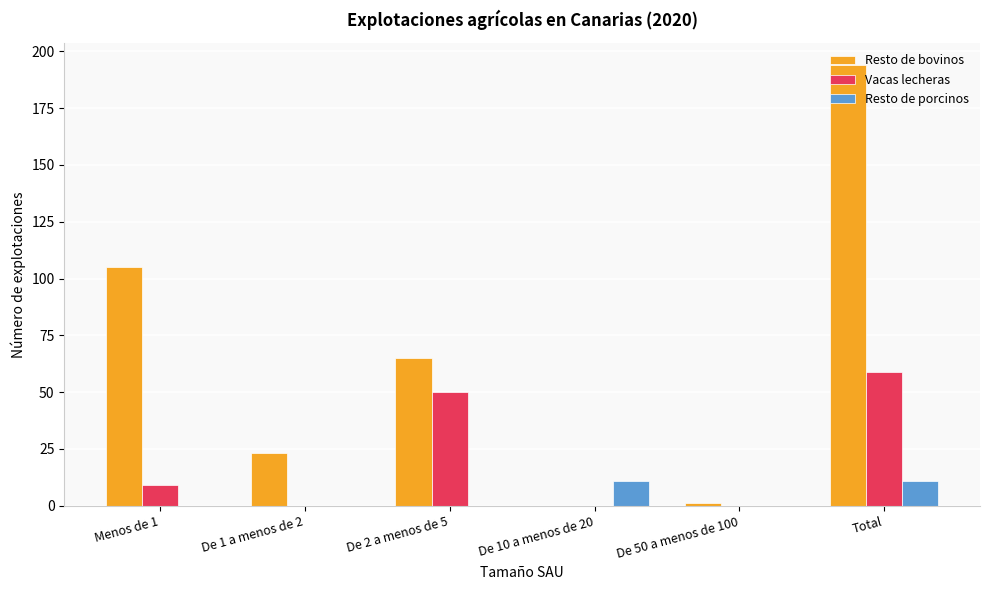

Between De 1 a menos de 2 and De 2 a menos de 5, which series saw the biggest shift?

Vacas lecheras